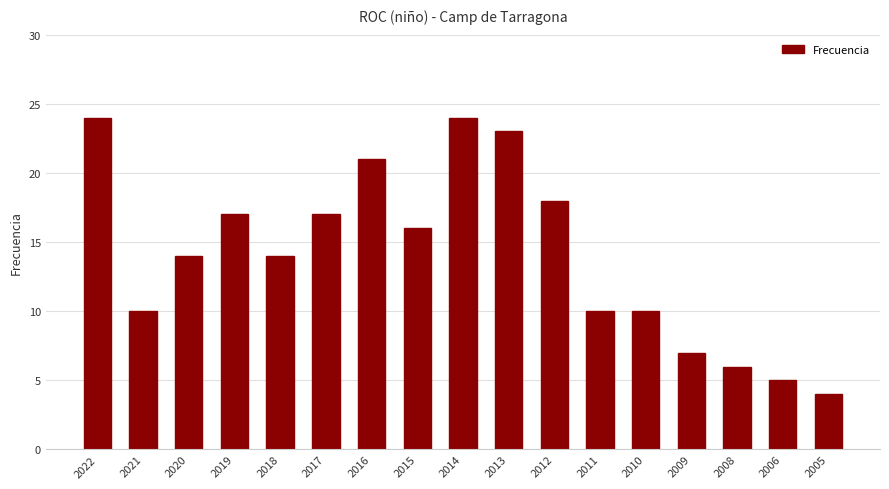

How many distinct data groups are displayed?

1